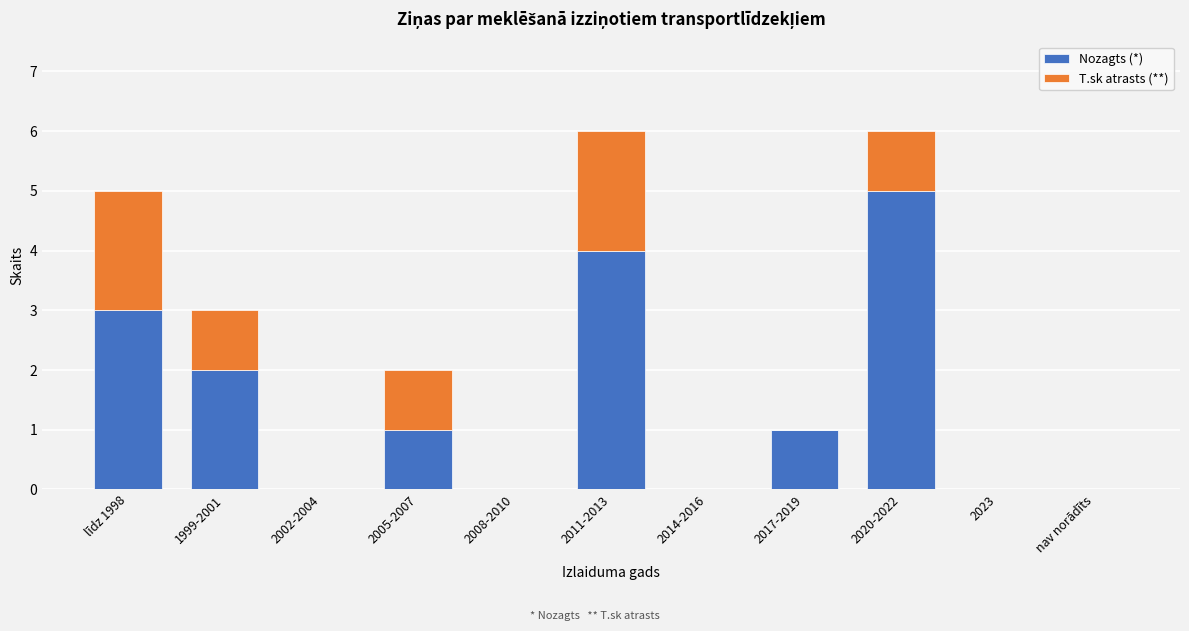

Reading left to right, transcribe the values for Nozagts (*).

līdz 1998=3	1999-2001=2	2002-2004=0	2005-2007=1	2008-2010=0	2011-2013=4	2014-2016=0	2017-2019=1	2020-2022=5	2023=0	nav norādīts=0